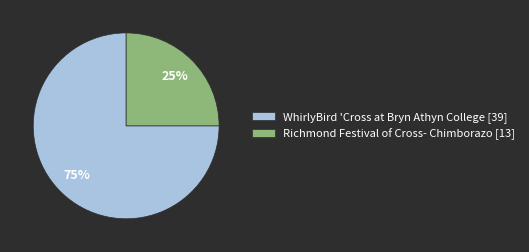

Is the sum of WhirlyBird 'Cross at Bryn Athyn College [39] and Richmond Festival of Cross- Chimborazo [13] greater than half?

Yes